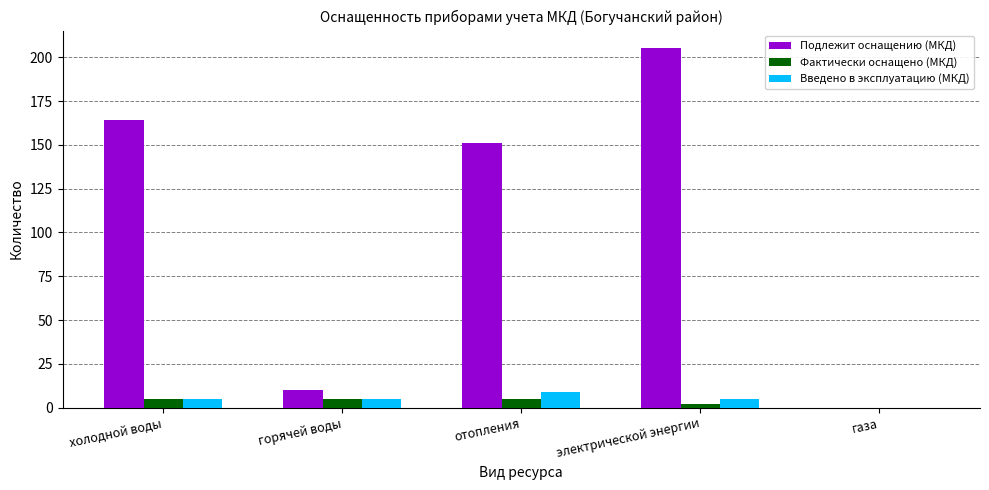

How many groups of bars are there?

5